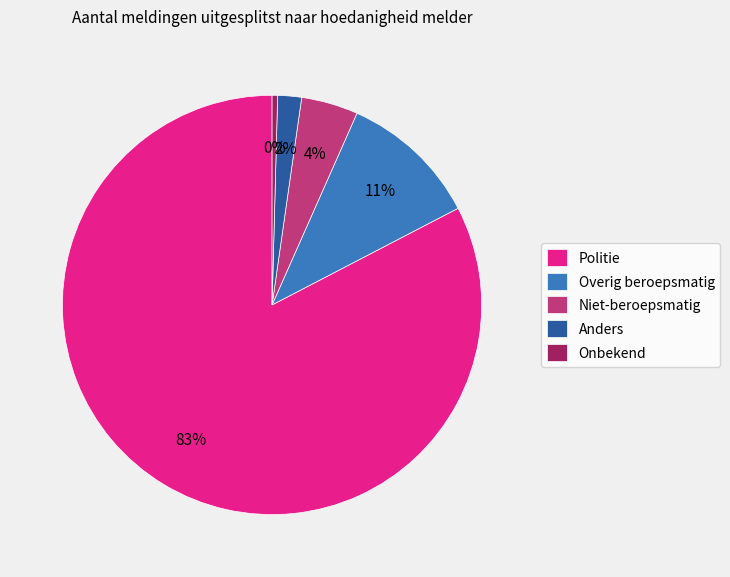

The Overig beroepsmatig slice represents 1% of the pie. True or false?

False